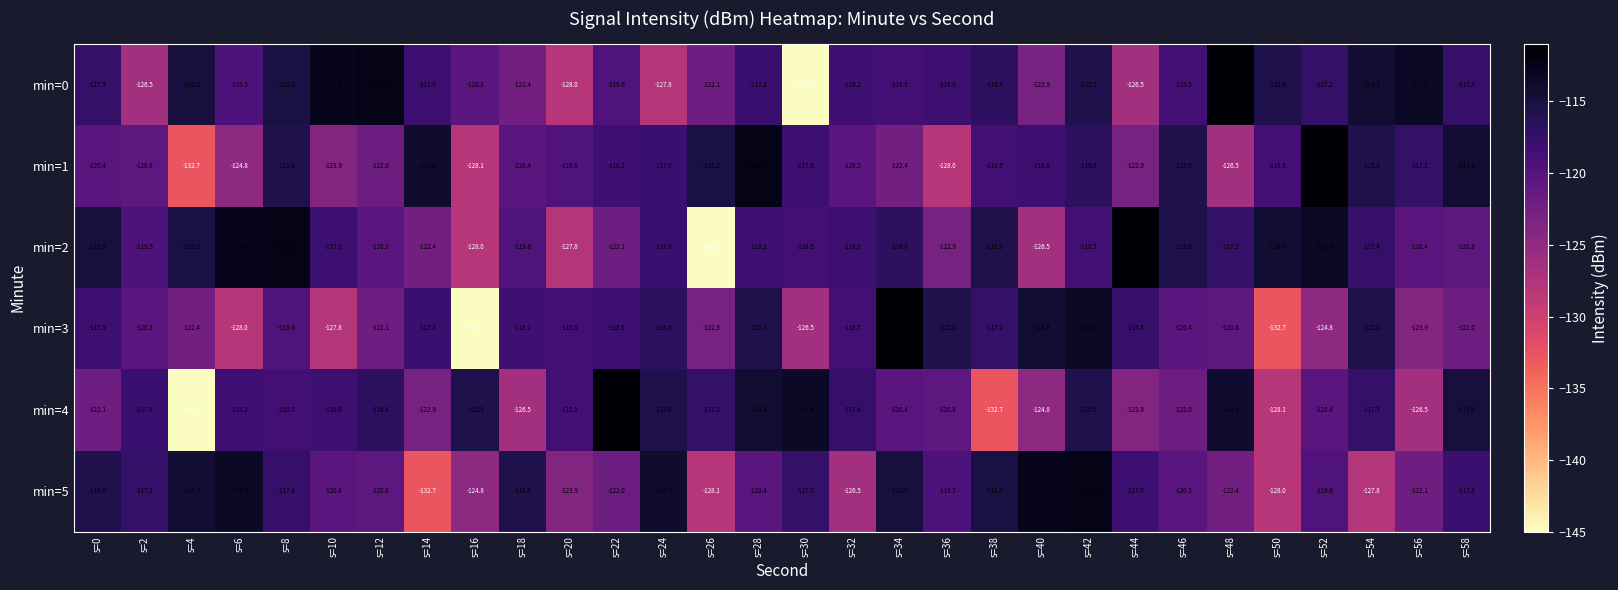

Count the number of categories in the chart.

30